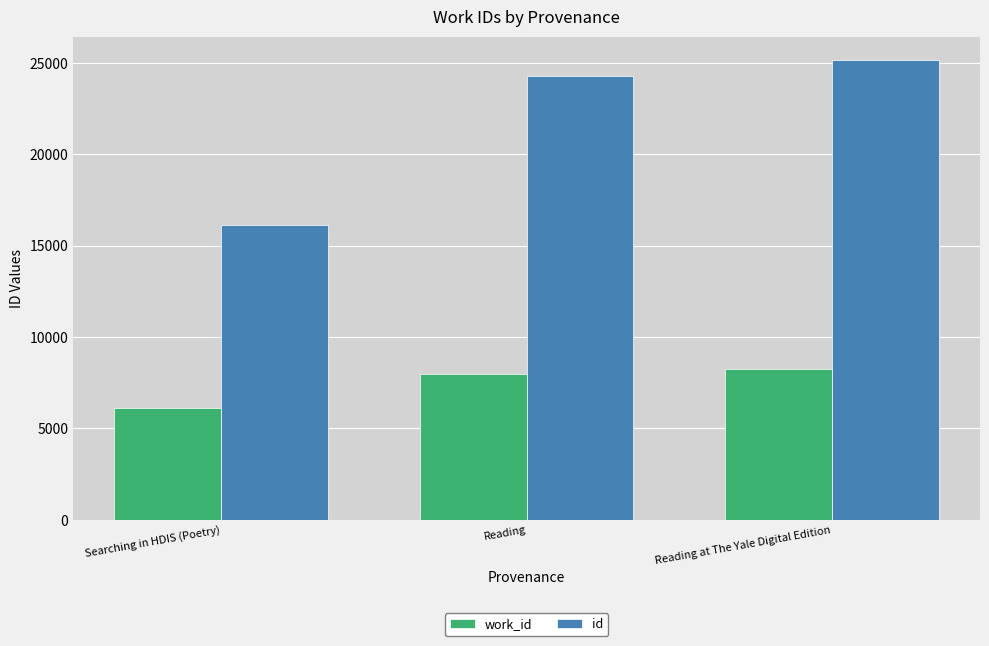

Which series has the largest range (max minus min)?

id